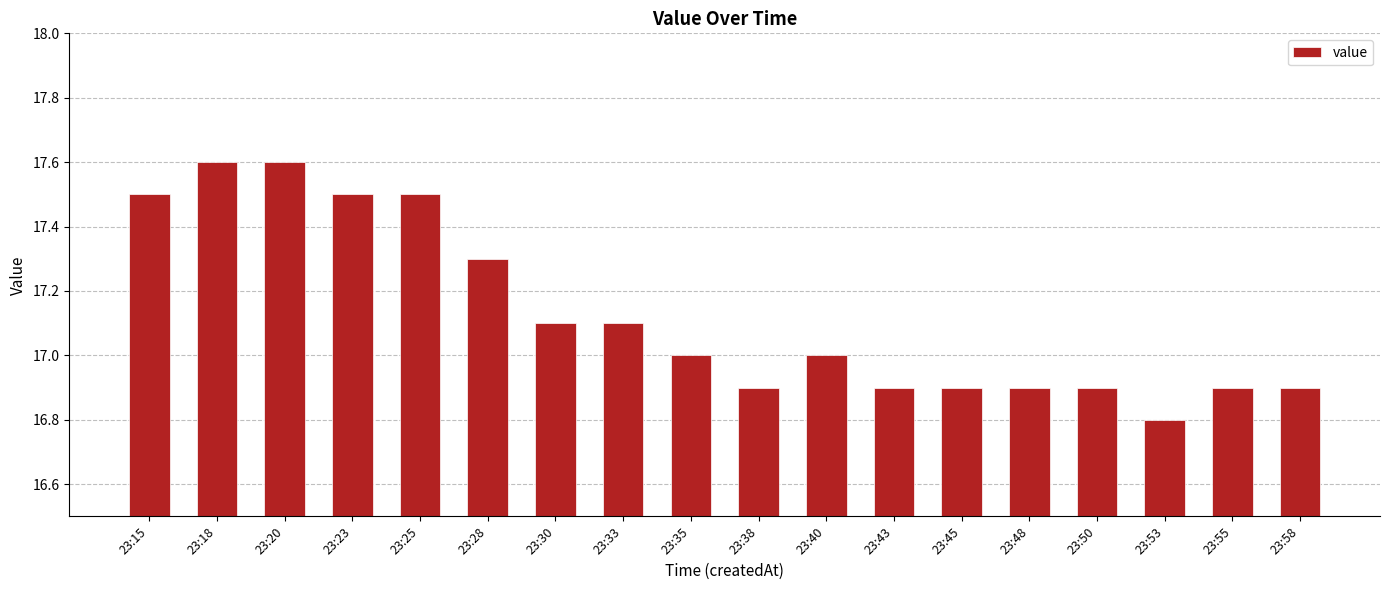

At which category does the chart reach its minimum across all series?

23:53